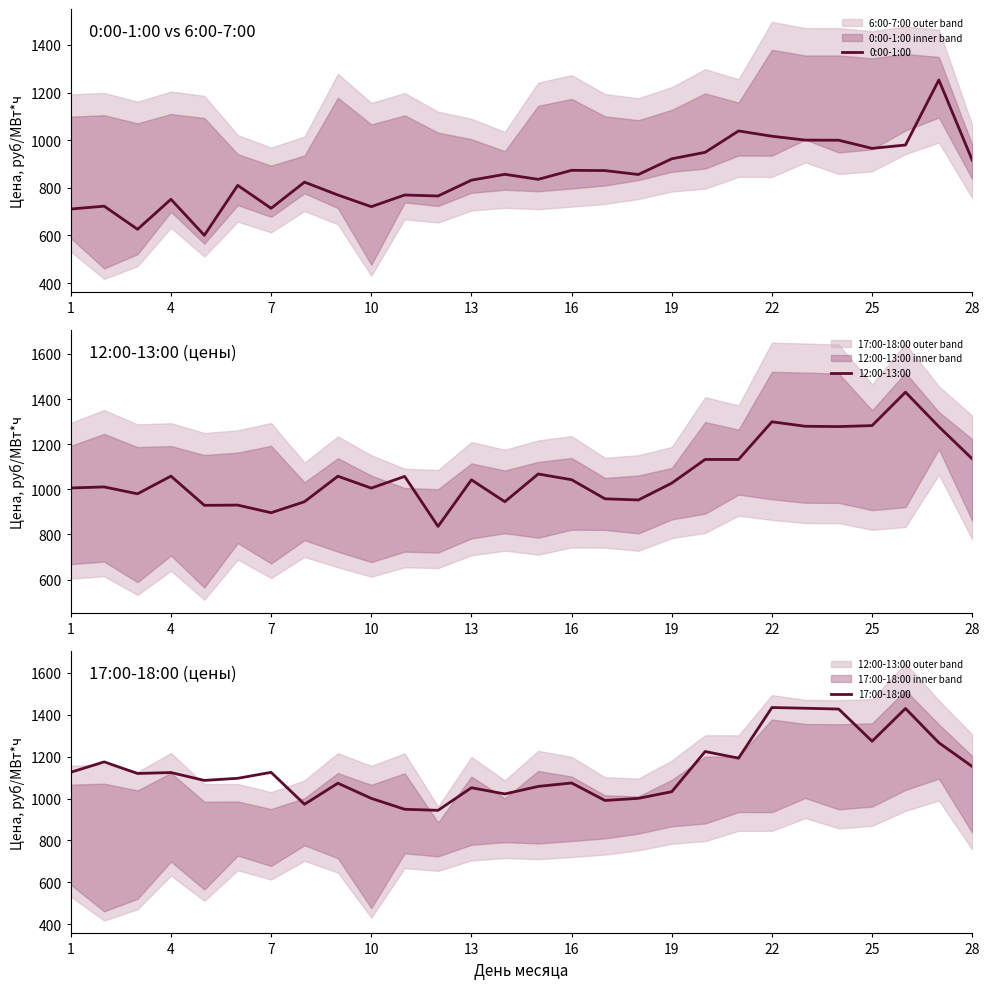

Which series has the largest range (max minus min)?

0:00-1:00